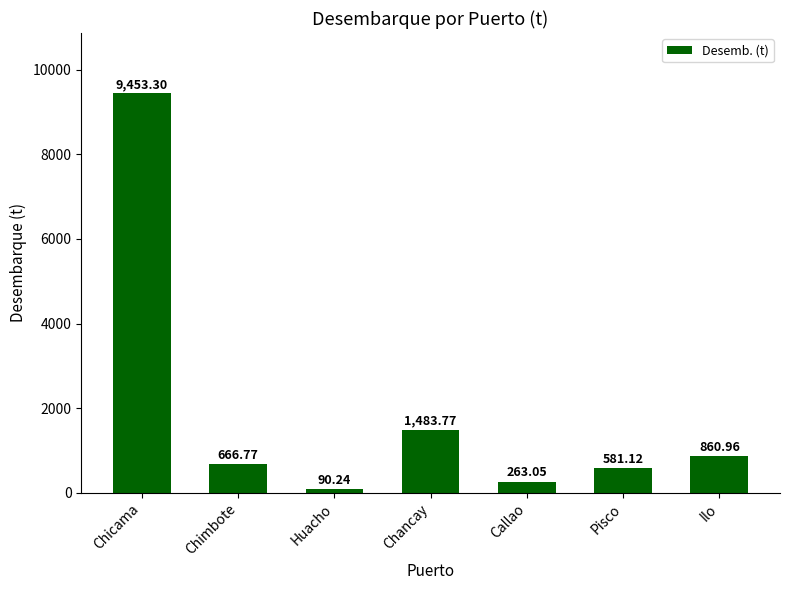

At which label is the value closest to 4771?

Chancay